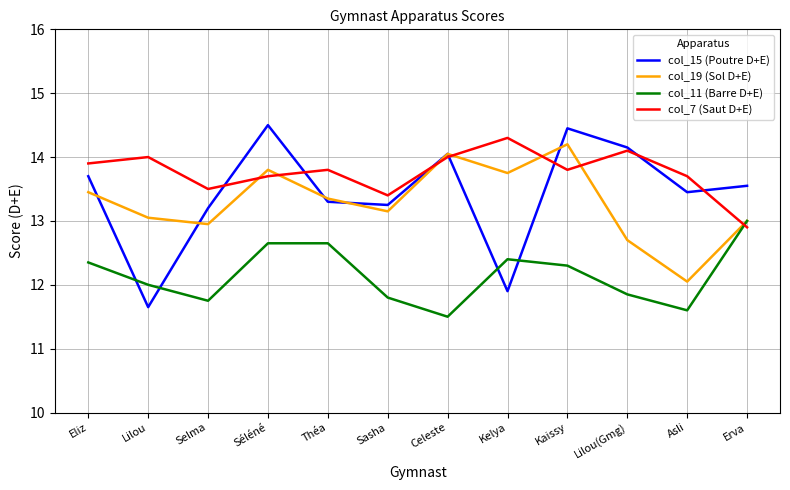

Read the col_11 (Barre D+E) value at Théa.

12.7